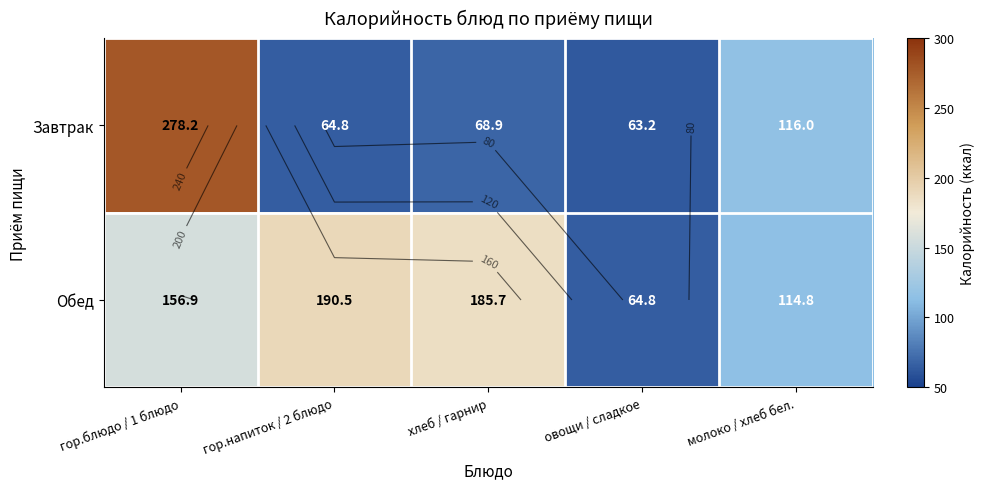

Which category has the highest value across all series?

гор.блюдо / 1 блюдо